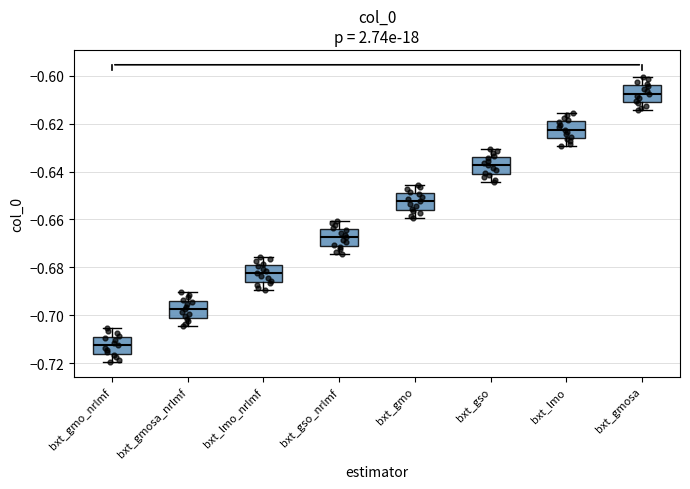

Reading left to right, read every box against the y-axis: the position of its median line, the range the box covers, and the ends of its whiskers. The values are not printed on the chart, so give them approximately, as read against the axis.

bxt_gmo_nrlmf: median -0.712, box -0.716 to -0.708, whiskers -0.720 to -0.706
bxt_gmosa_nrlmf: median -0.698, box -0.700 to -0.694, whiskers -0.704 to -0.690
bxt_lmo_nrlmf: median -0.682, box -0.686 to -0.678, whiskers -0.690 to -0.676
bxt_gso_nrlmf: median -0.668, box -0.670 to -0.664, whiskers -0.674 to -0.660
bxt_gmo: median -0.652, box -0.656 to -0.648, whiskers -0.660 to -0.646
bxt_gso: median -0.638, box -0.640 to -0.634, whiskers -0.644 to -0.630
bxt_lmo: median -0.622, box -0.626 to -0.618, whiskers -0.630 to -0.616
bxt_gmosa: median -0.608, box -0.610 to -0.604, whiskers -0.614 to -0.600